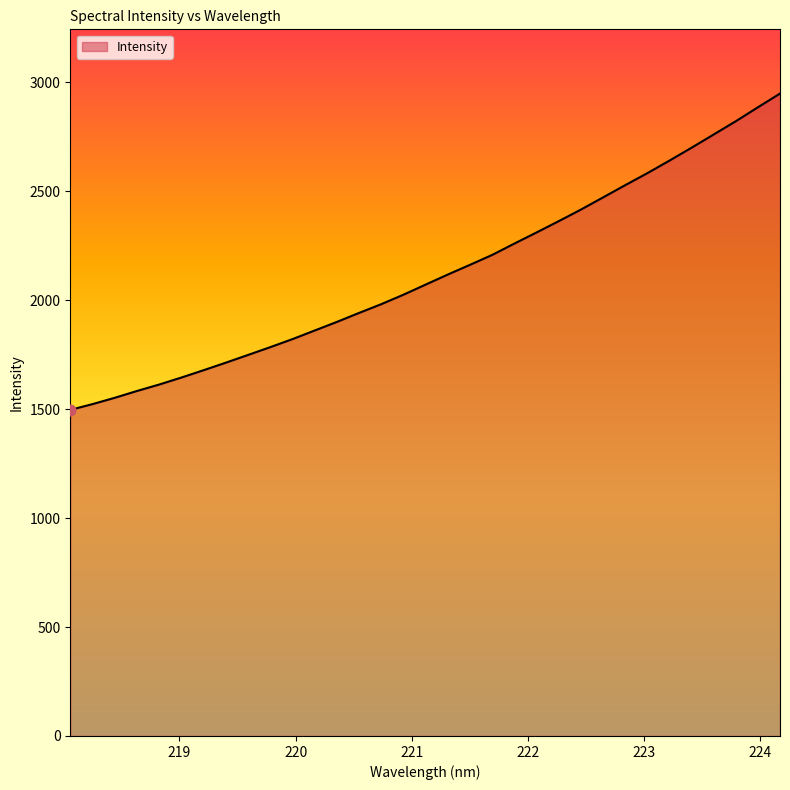

What is the minimum value shown in the chart?

1496.6